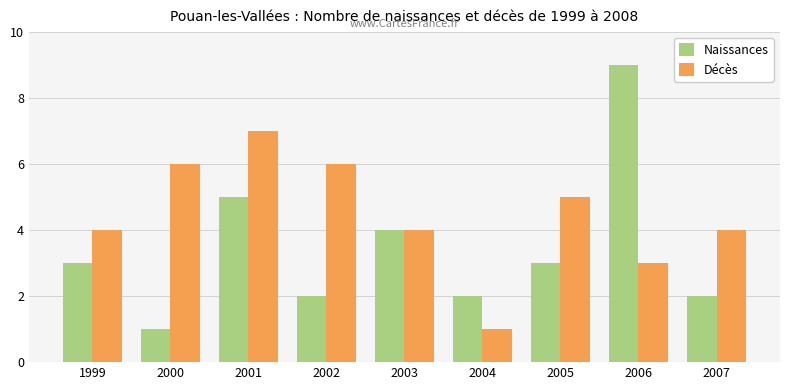

At which label does Naissances reach its minimum?

2000